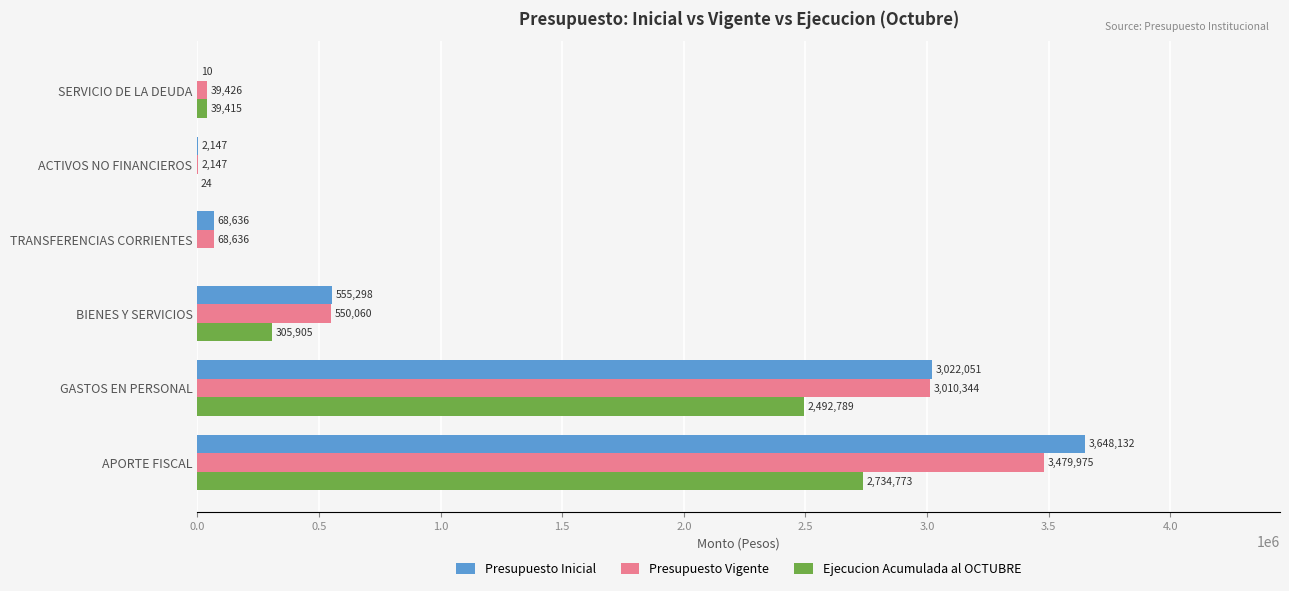

How many data points does each series have?

6